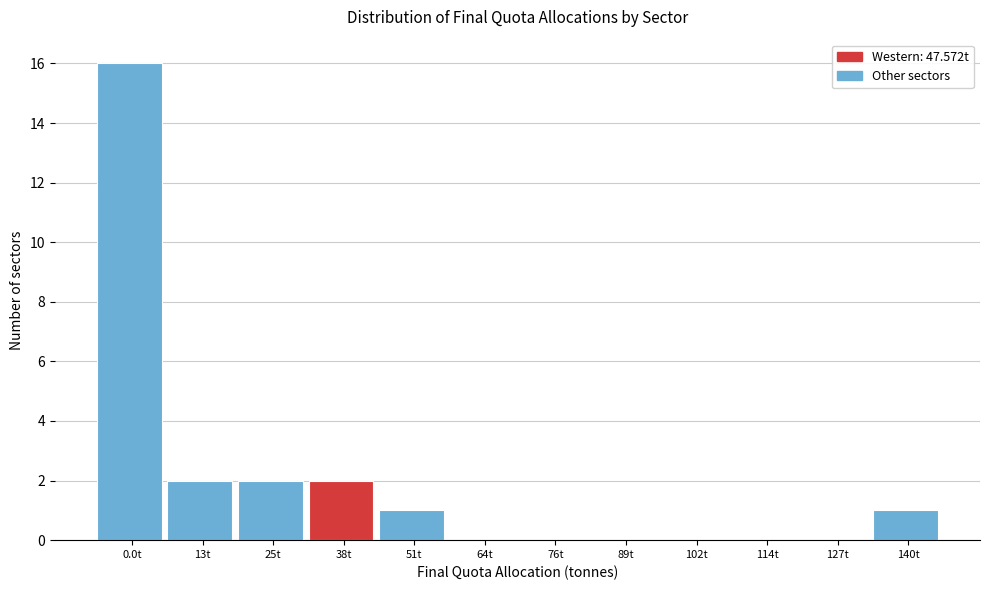

Reading left to right, transcribe all the data shown in this chart.

0.0t=16	13t=2	25t=2	38t=2	51t=1	64t=0	76t=0	89t=0	102t=0	114t=0	127t=0	140t=1